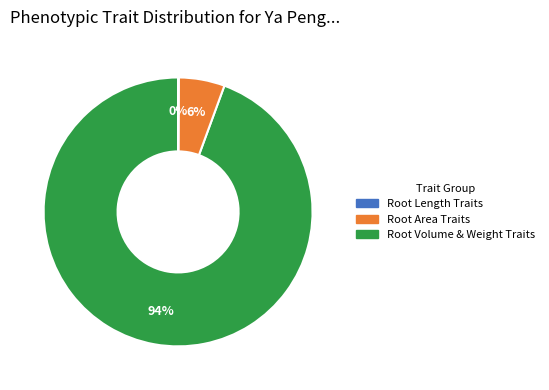

Is there any slice that represents more than half of the pie?

Yes